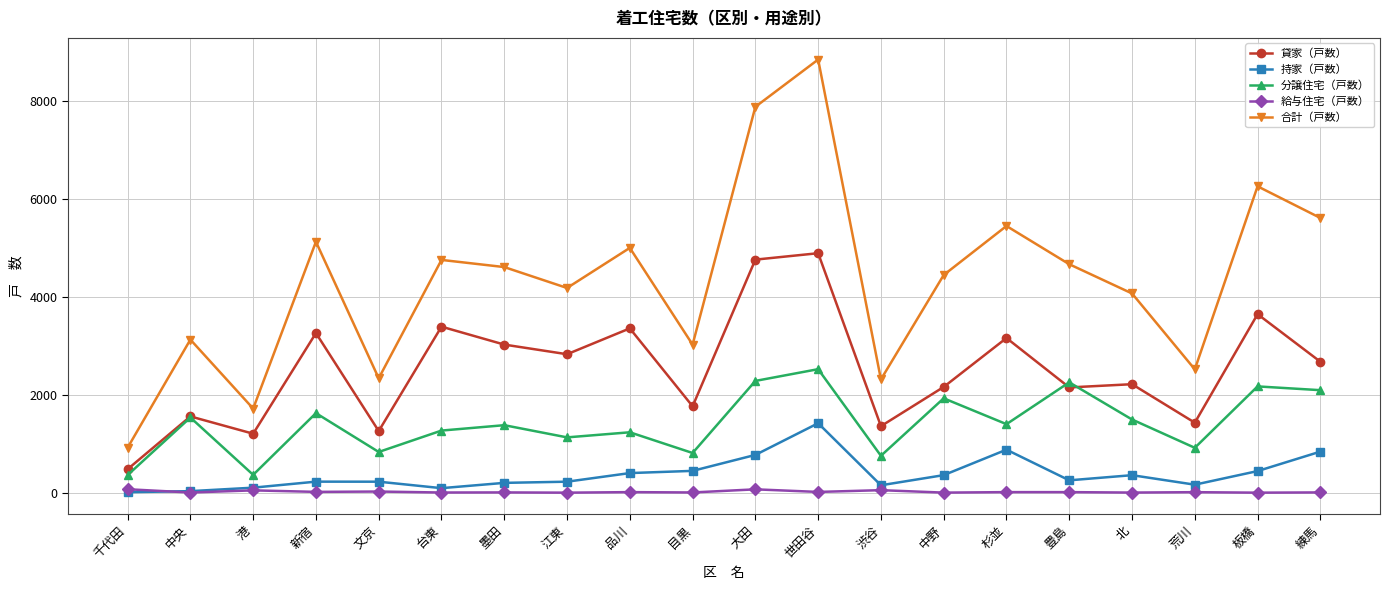

Which series has the largest range (max minus min)?

合計（戸数）